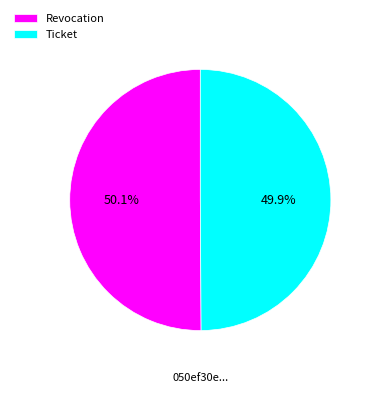

True or false: Revocation accounts for 50% of the total.

True